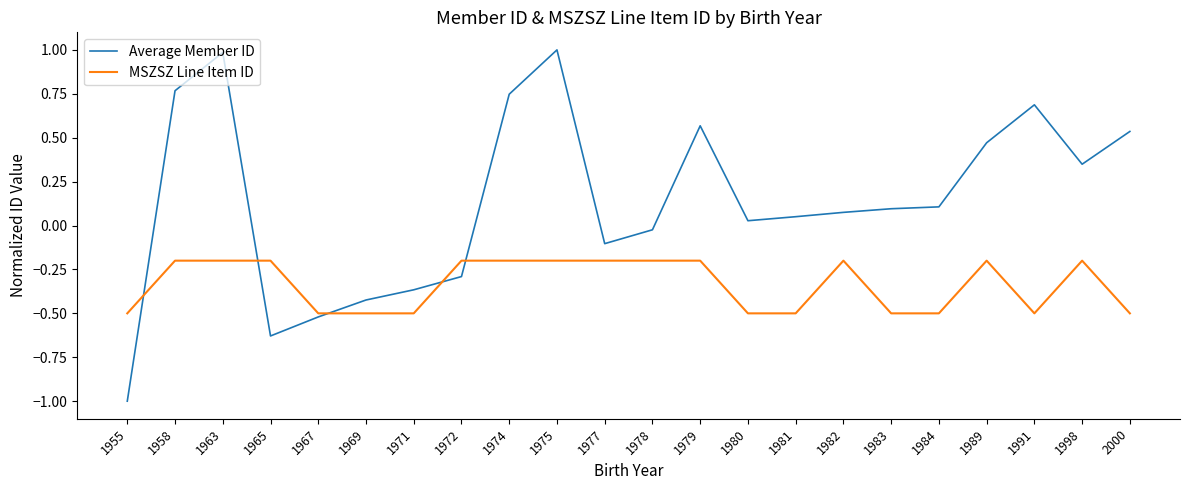

How many lines are shown in the chart?

2